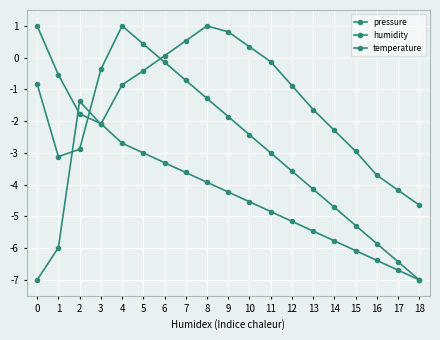

How many values in the pressure series are below -1?

10